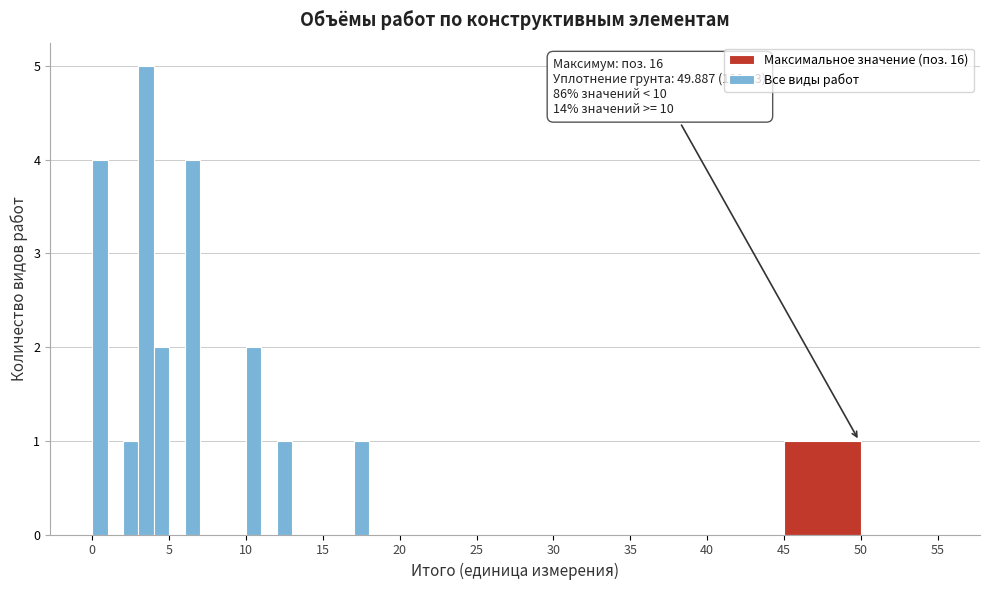

Read against the x-axis, roughly where is the centre of the tallest bar?

3.5